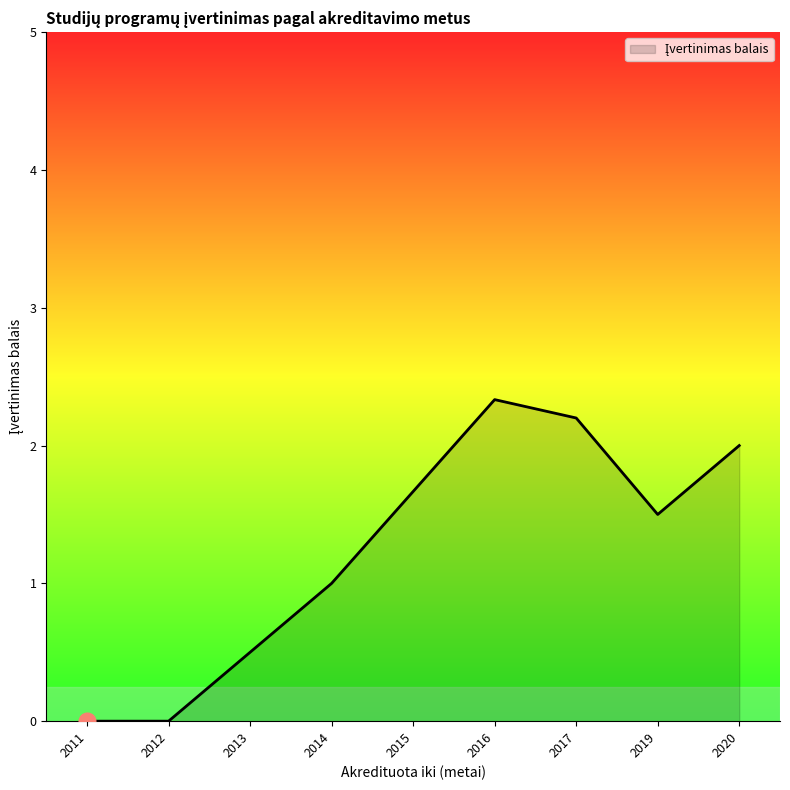

The chart shows a value of 1.0 at 2014. True or false?

True